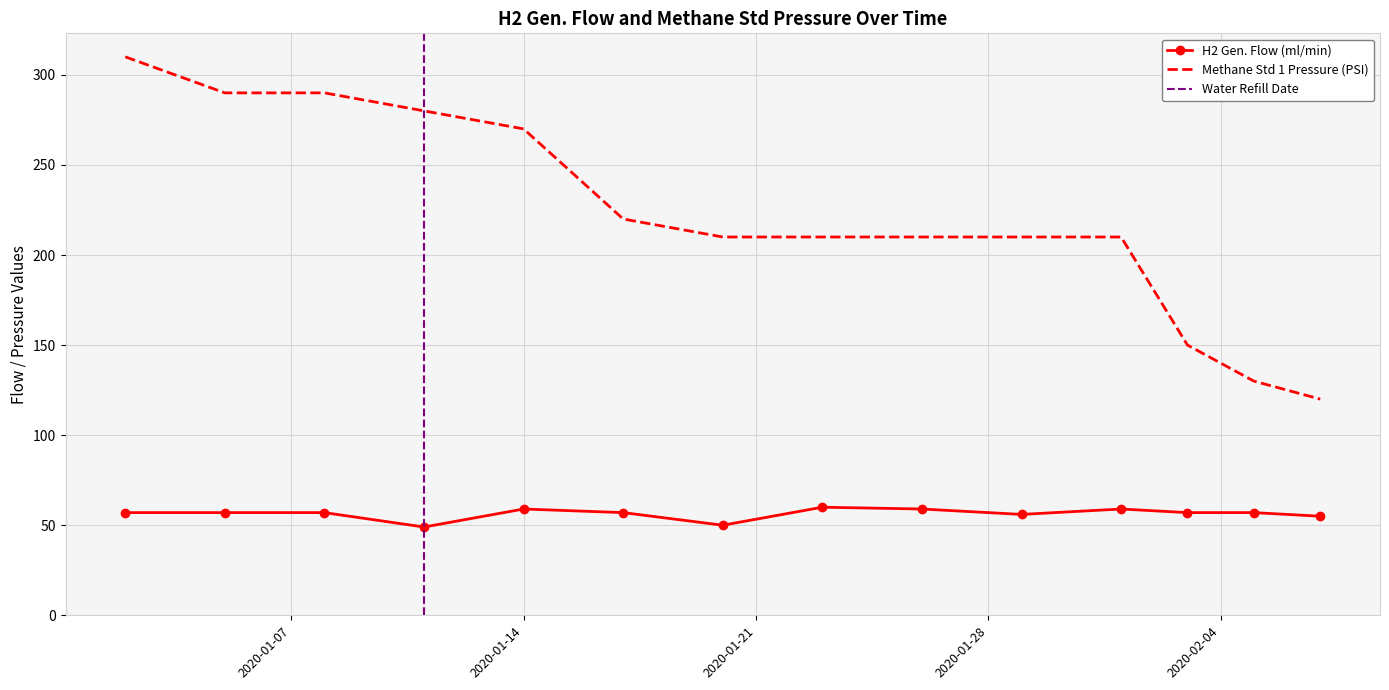

True or false: Methane Std 1 Pressure (PSI) and H2 Gen. Flow (ml/min) cross at least once.

False